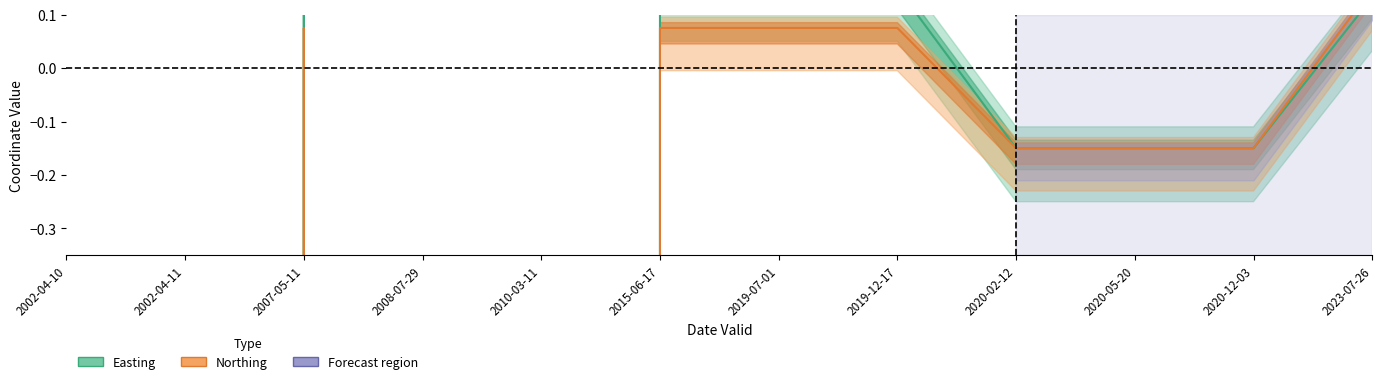

Where is the first local maximum for Northing?

2007-05-11